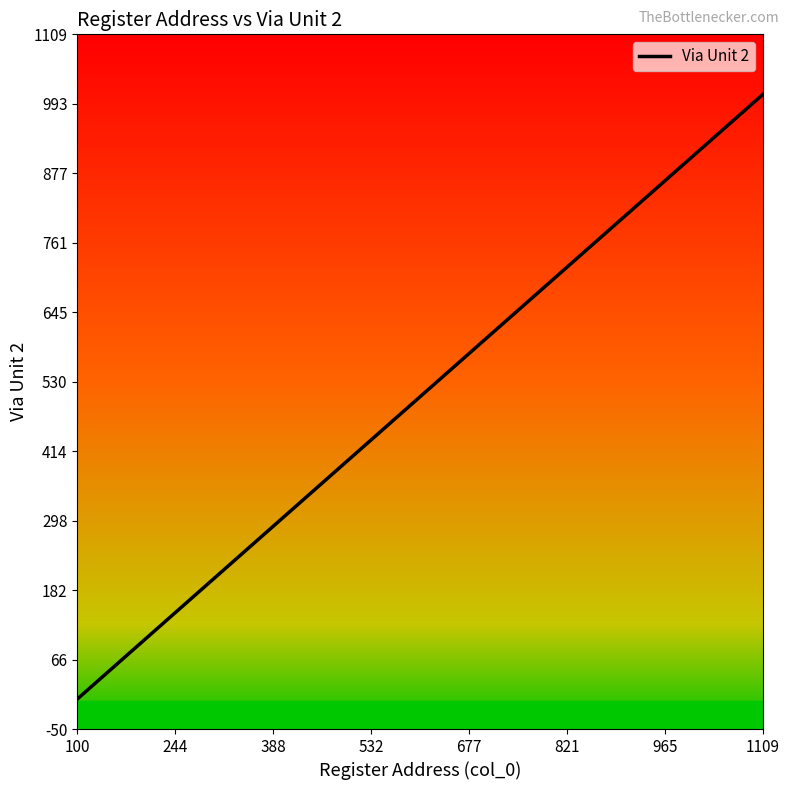

What is the value of the 10th point from the left?

9